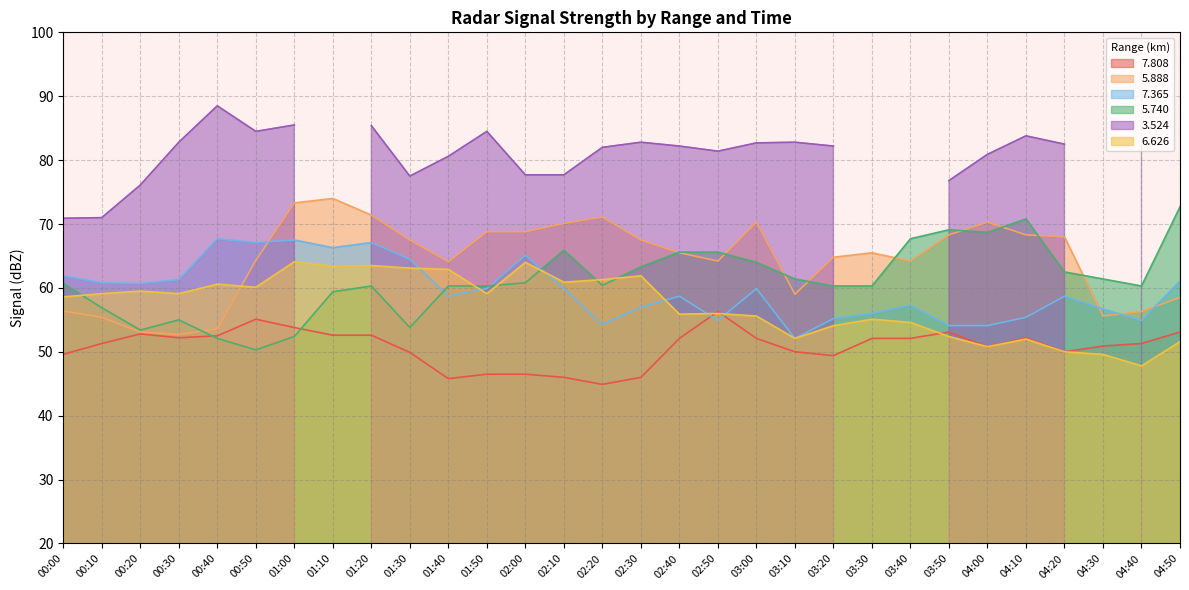

Does the chart have visible grid lines?

Yes